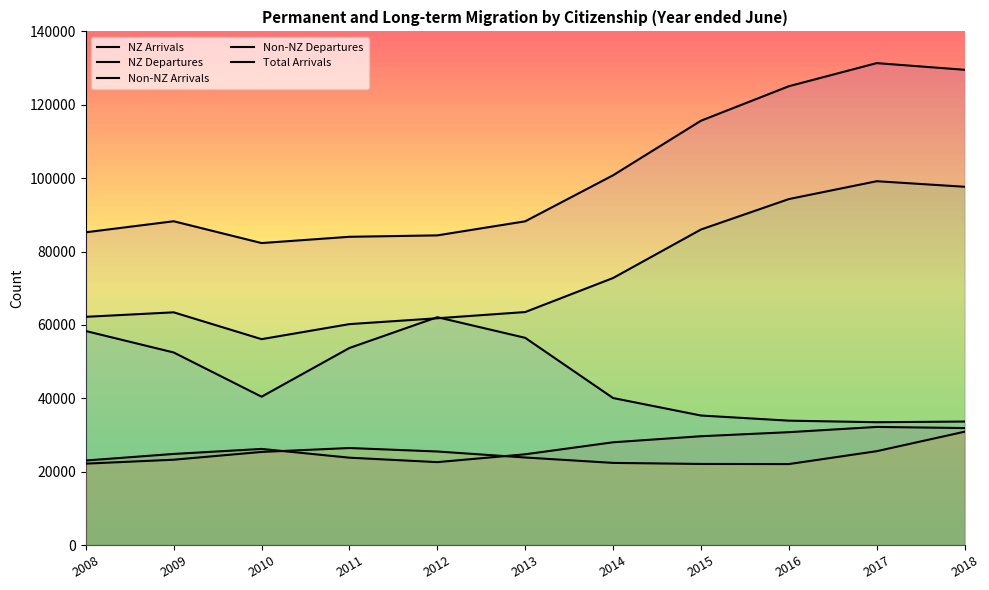

True or false: Total Arrivals and Non-NZ Departures cross at least once.

False